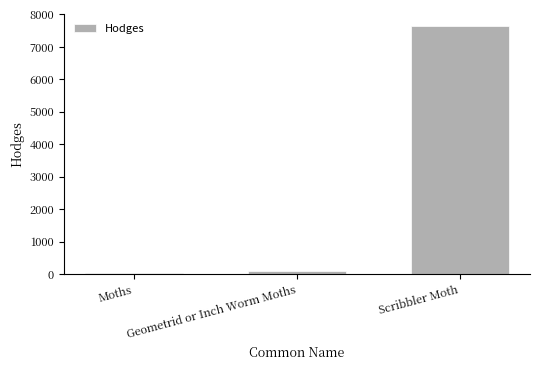

How many bars are there in total?

3